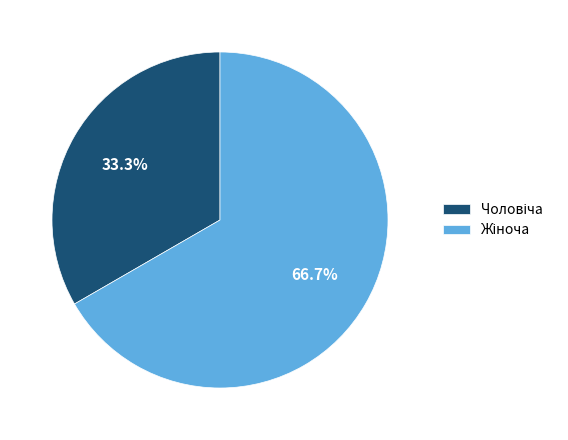

Does any single category account for the majority?

Yes